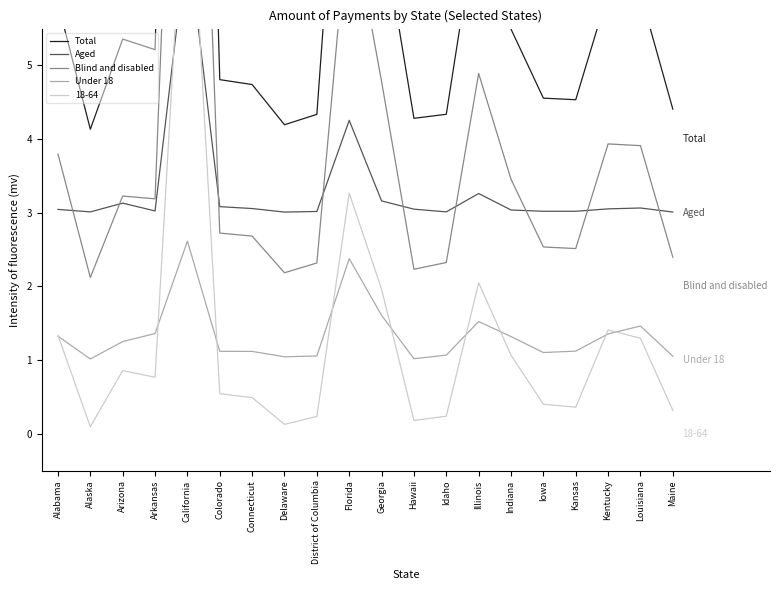

What is the value of the Under 18 point at the 8th from the left?

1.0